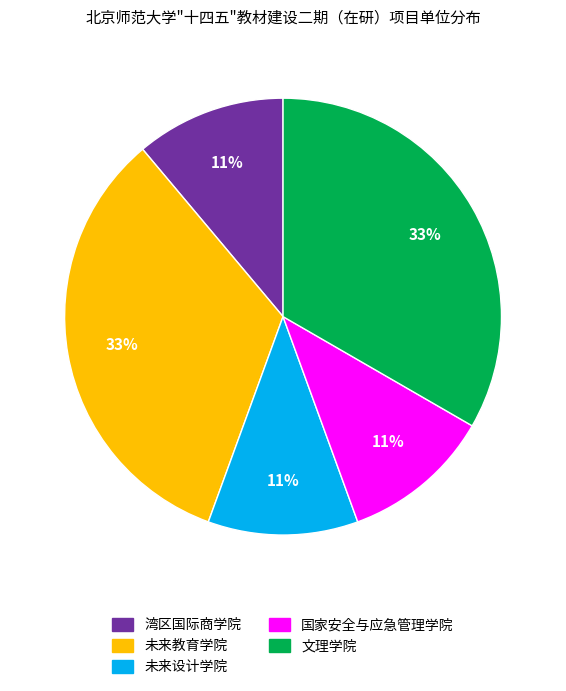

Is there any slice that represents more than half of the pie?

No